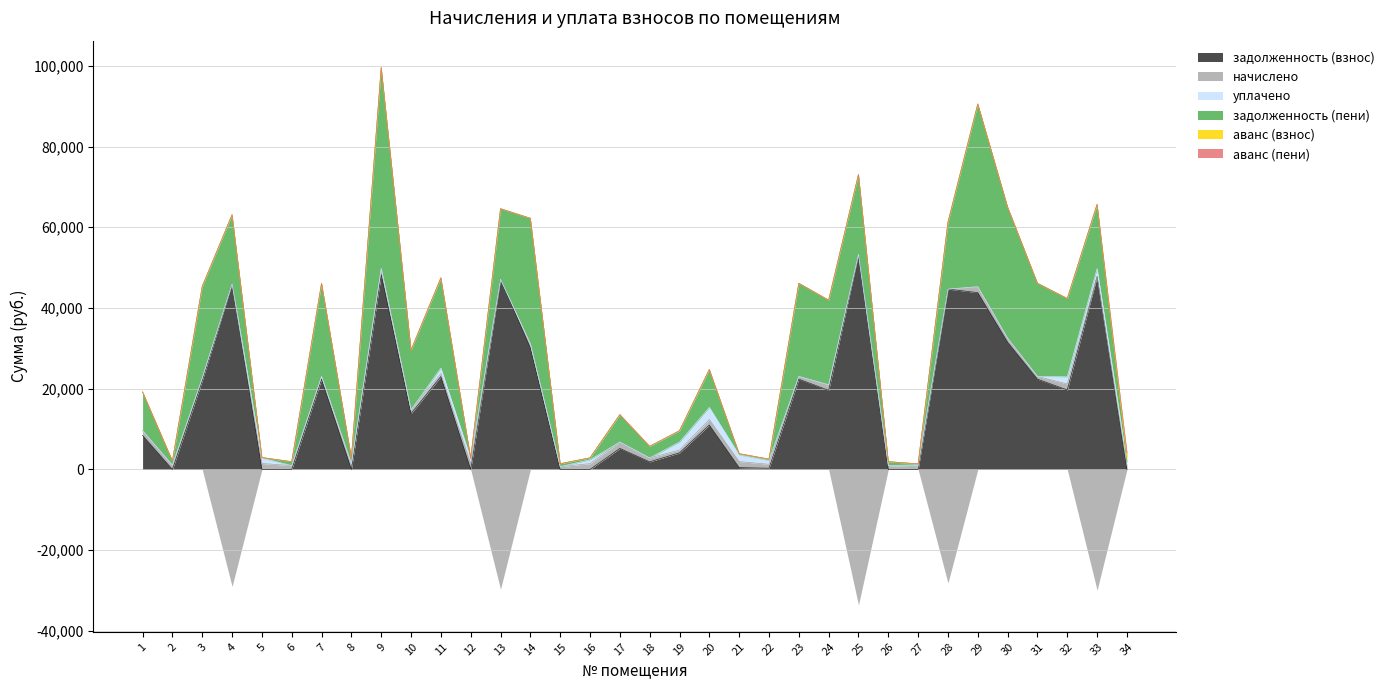

Which series ends up on top after the final intersection of аванс (взнос) and задолженность (взнос)?

аванс (взнос)